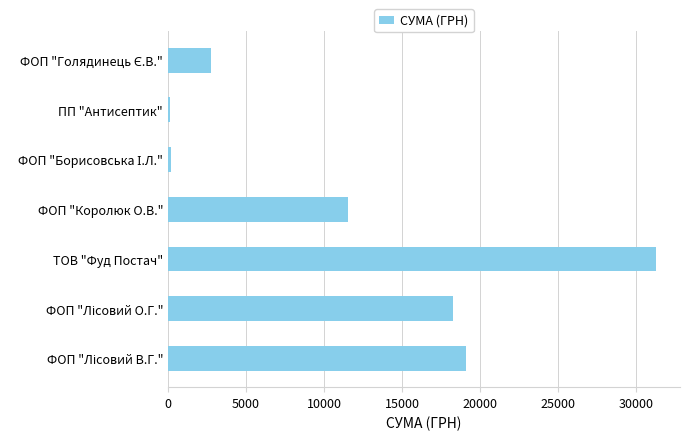

What is the greatest value displayed?

31231.9